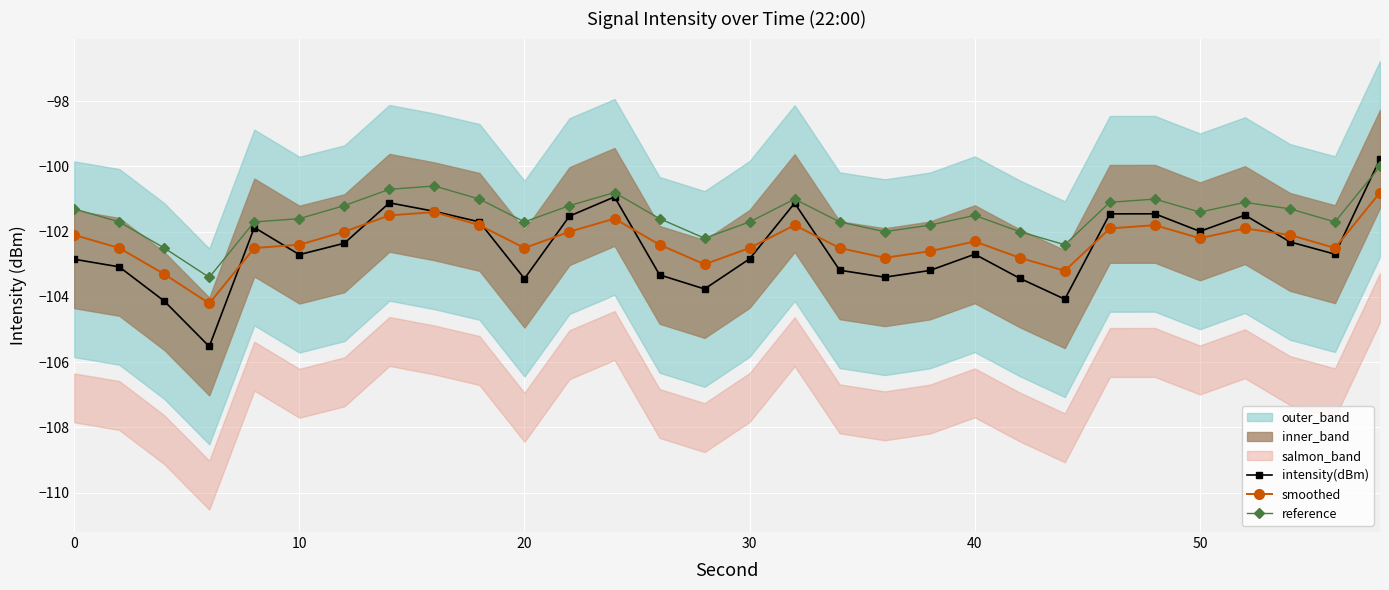

True or false: reference and intensity(dBm) cross at least once.

True